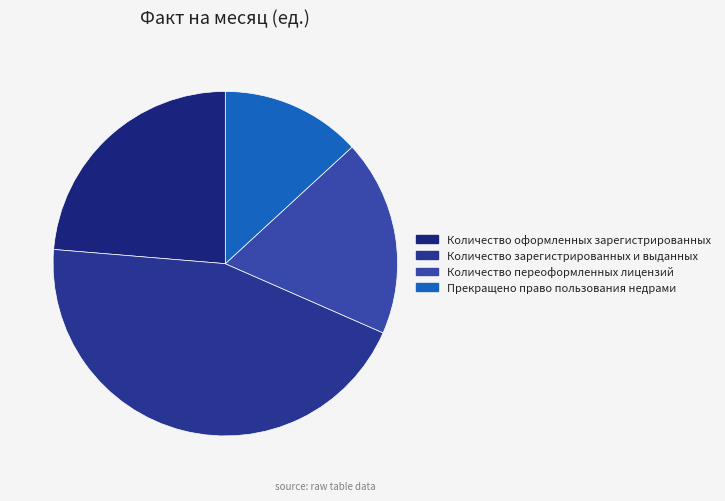

Approximately how many times larger is the value at Количество зарегистрированных и выданных compared to Прекращено право пользования недрами?

3.4